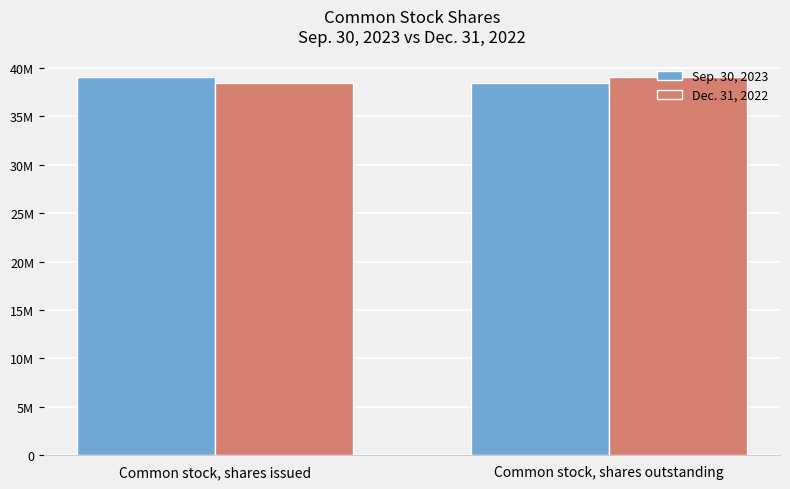

Which series has the largest total across all categories?

Sep. 30, 2023